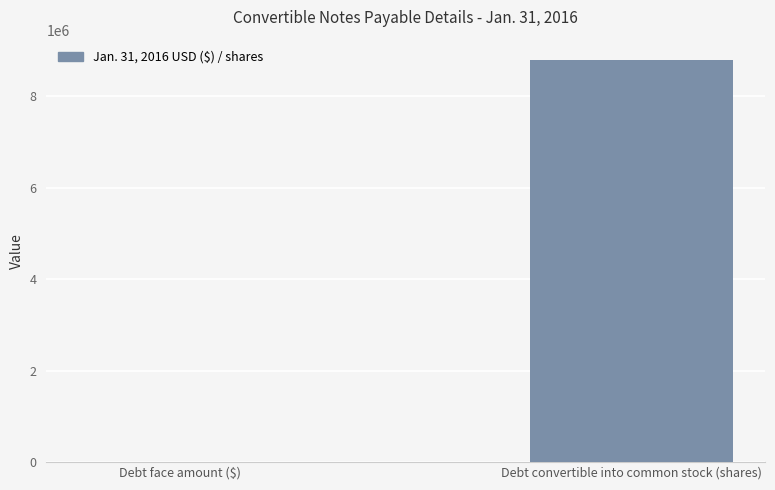

Which category has the highest value across all series?

Debt convertible into common stock (shares)